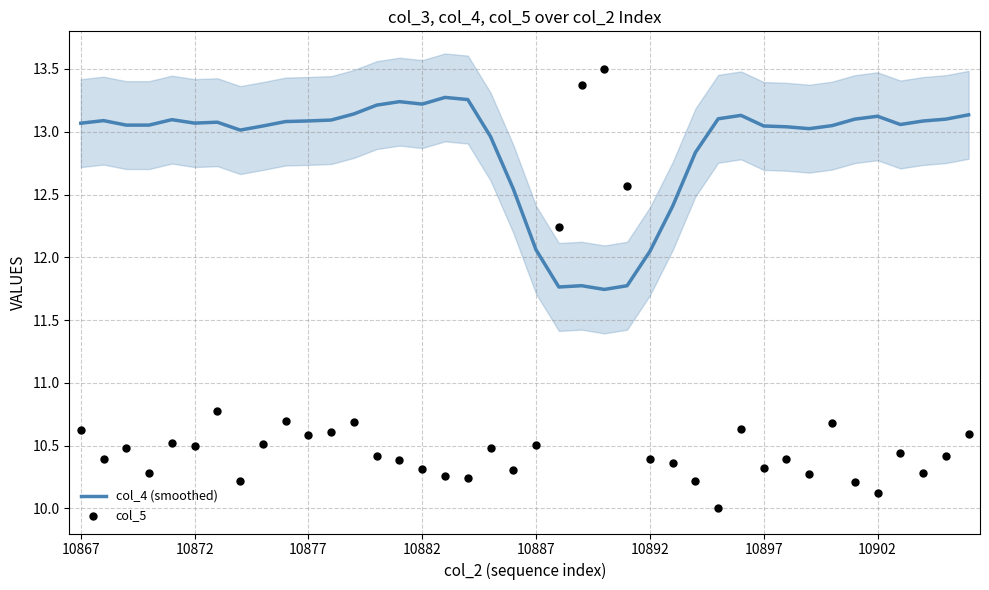

At how many categories does at least one series exceed 12?

40